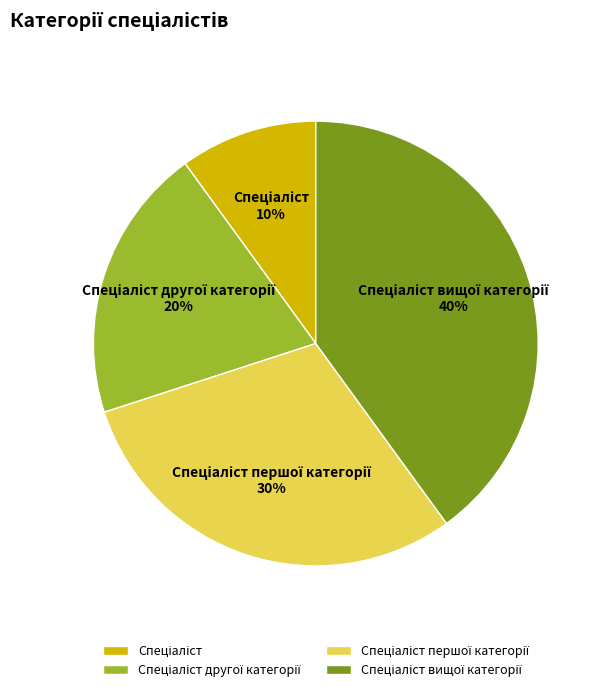

Does any single category account for the majority?

No